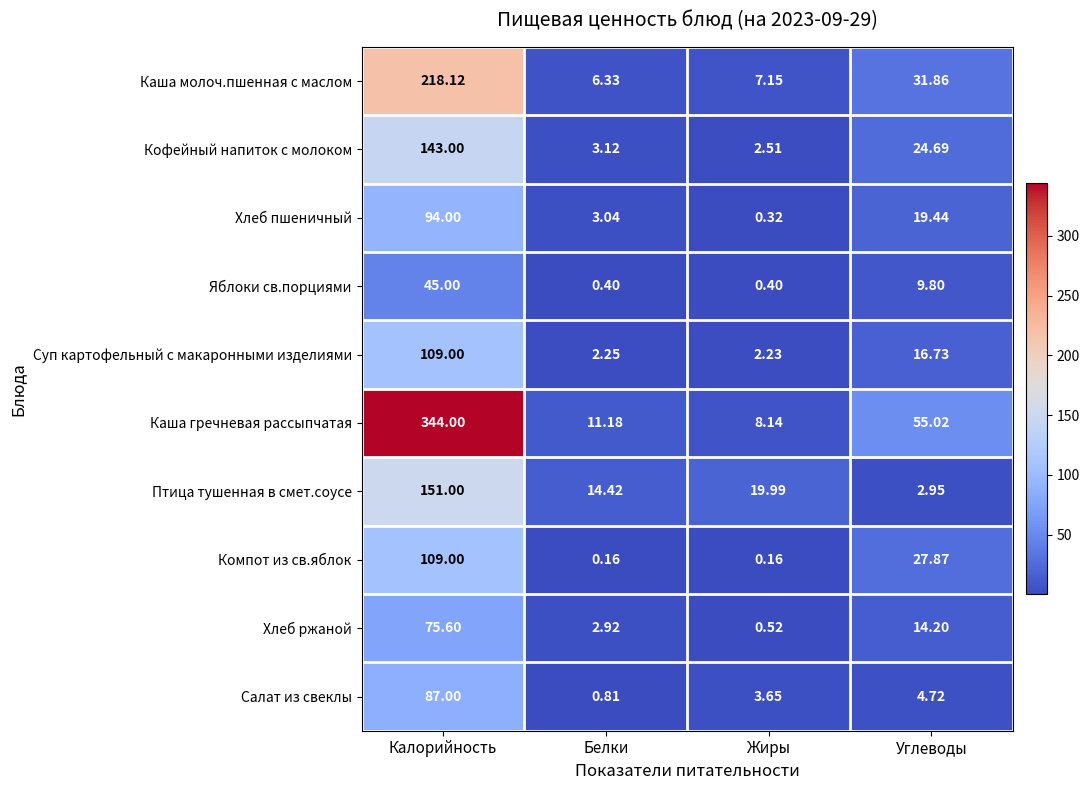

Which category has the highest value in the Компот из св.яблок series?

Калорийность